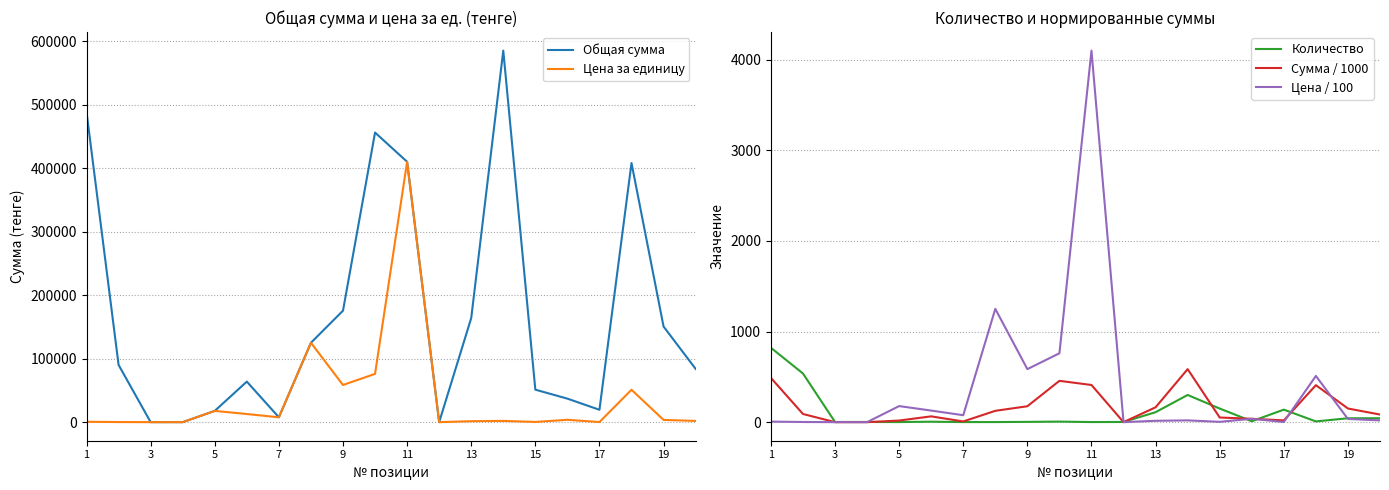

Which series has the largest total across all categories?

Общая сумма